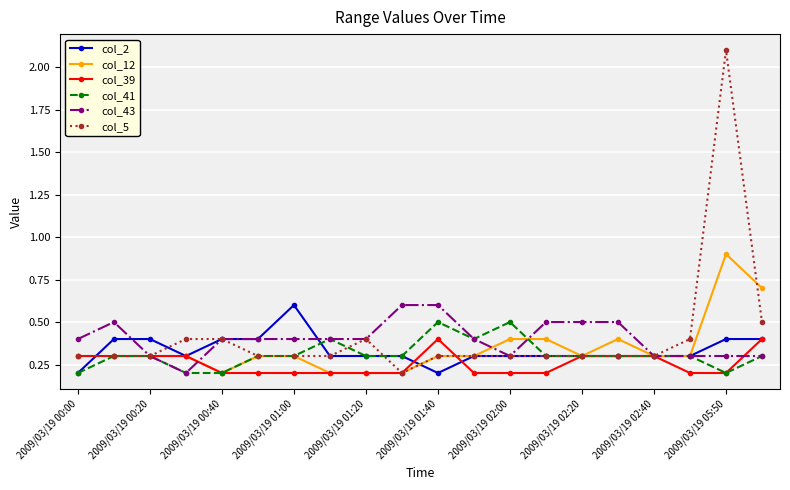

How many col_2 values are between 0 and 1?

20